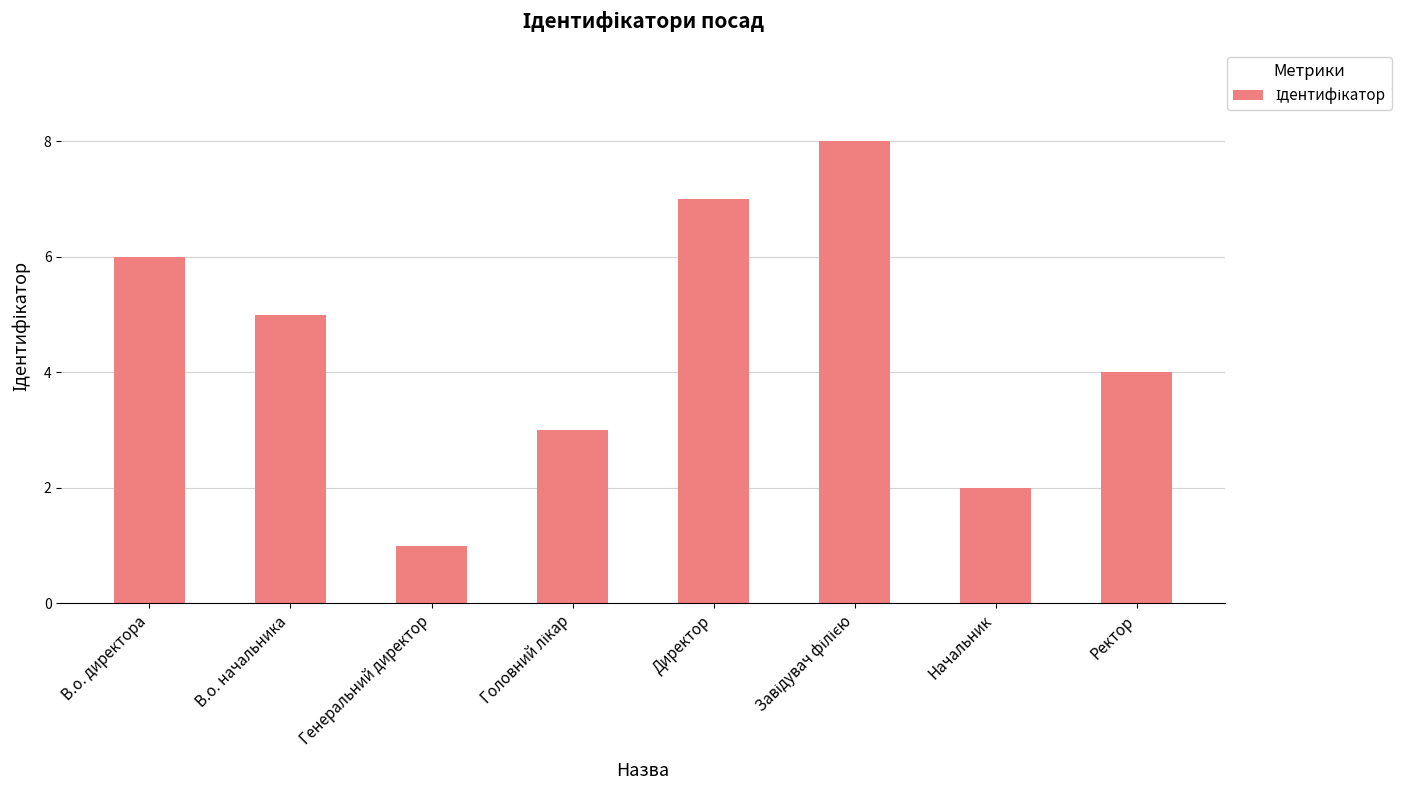

What is the label of the 1st bar from the right?

Ректор